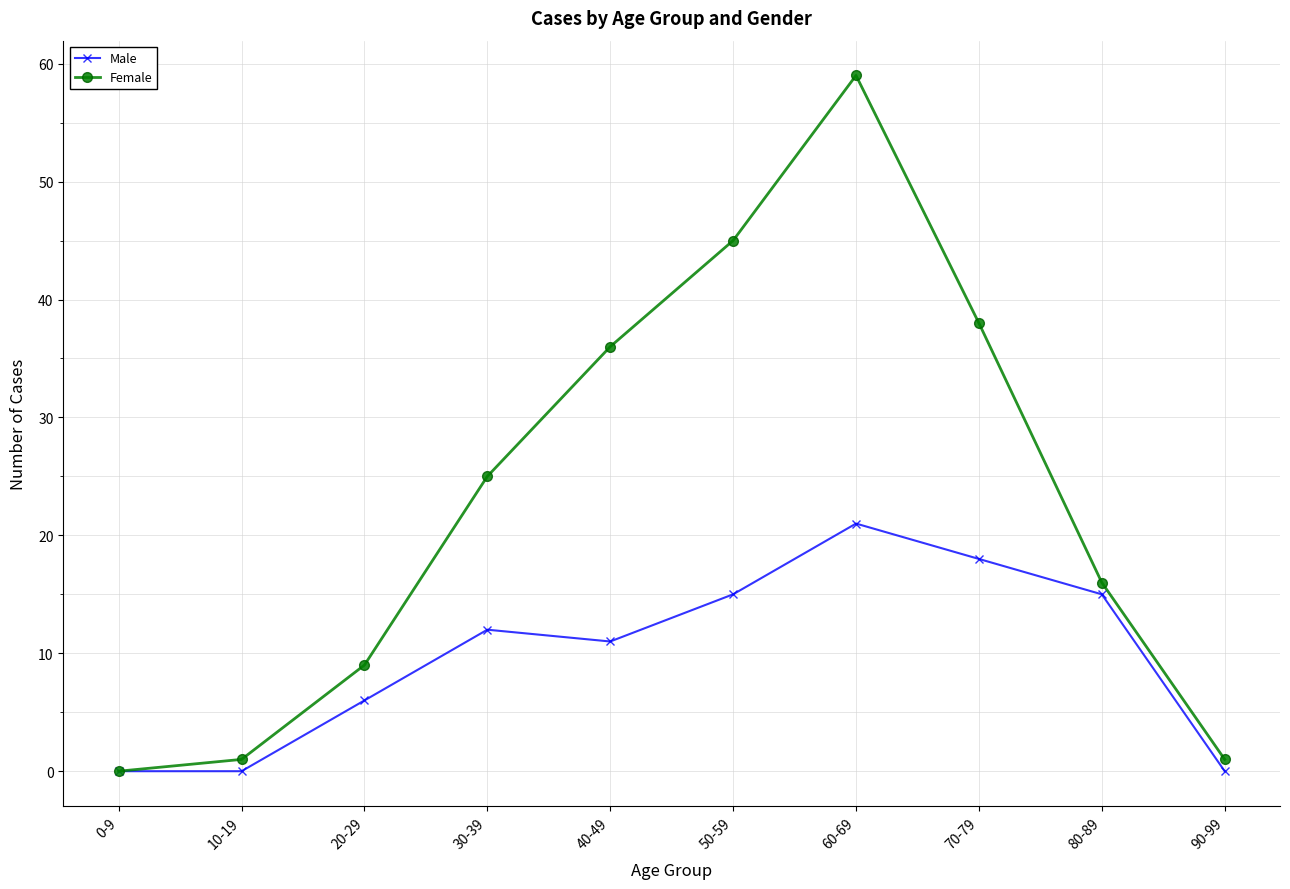

Reading left to right, transcribe all the data shown in this chart.

Male: 0-9=0	10-19=0	20-29=6	30-39=12	40-49=11	50-59=15	60-69=21	70-79=18	80-89=15	90-99=0
Female: 0-9=0	10-19=1	20-29=9	30-39=25	40-49=36	50-59=45	60-69=59	70-79=38	80-89=16	90-99=1